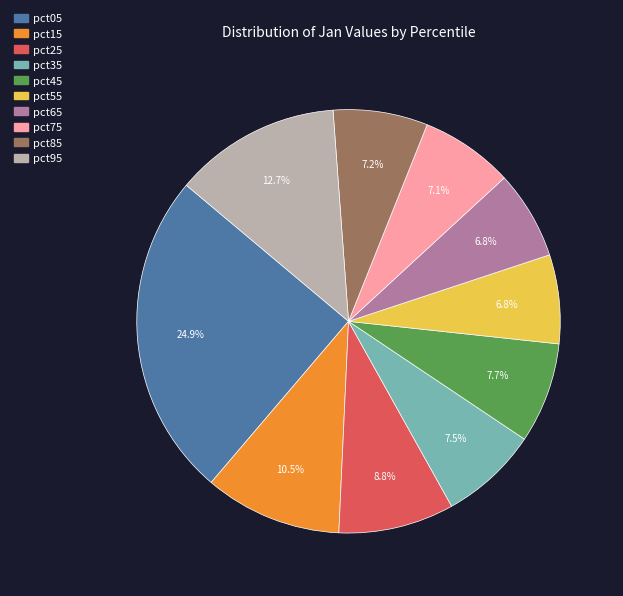

Does pct25 represent more than half of the total?

No